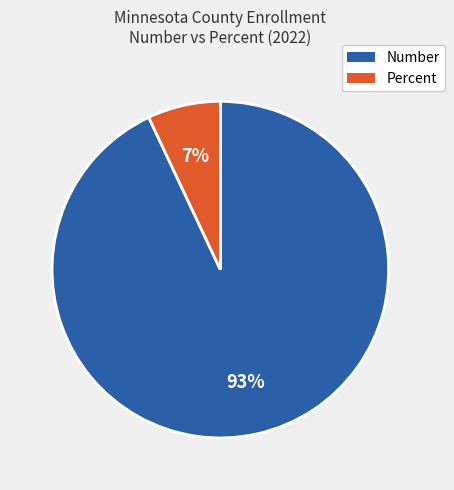

To the nearest percent, what is the difference between the largest and smallest slice percentages?

86%